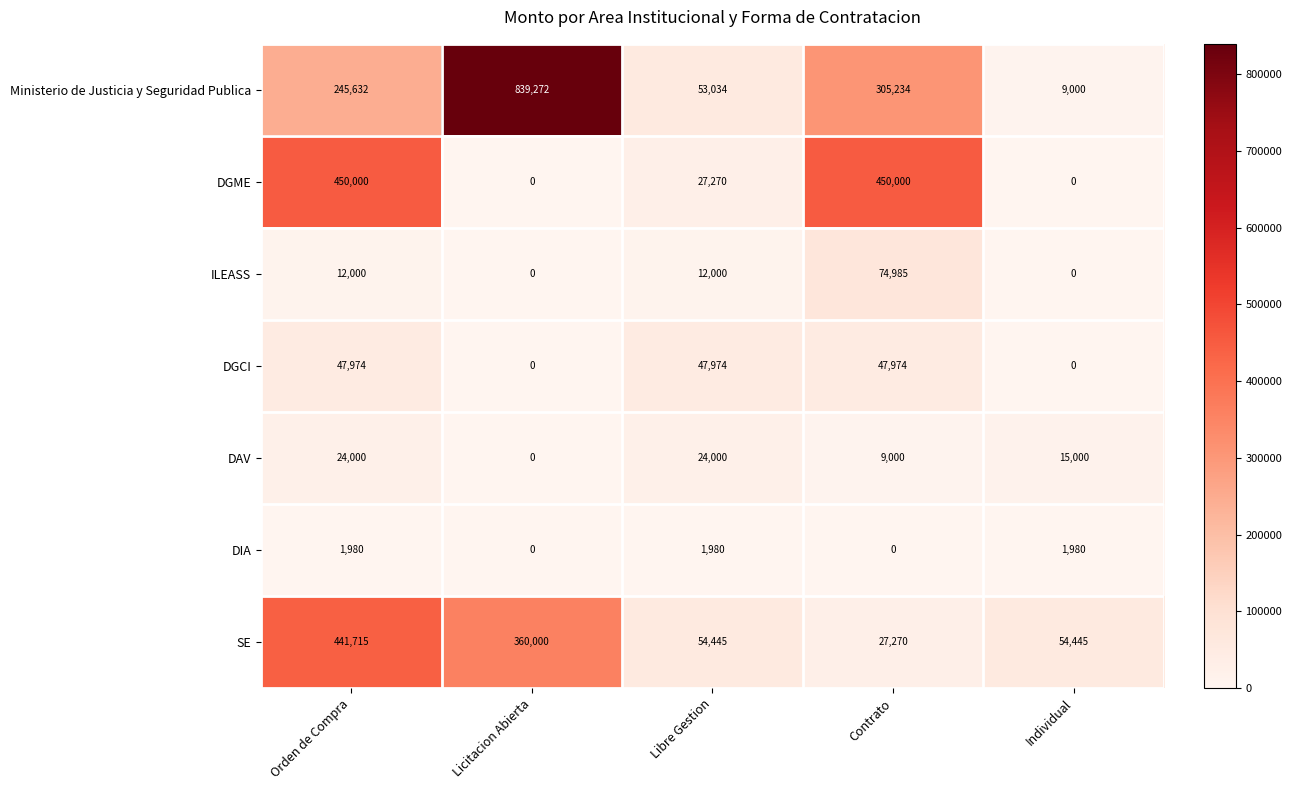

What is the sum of the DGCI values at Orden de Compra and Individual?

47973.8